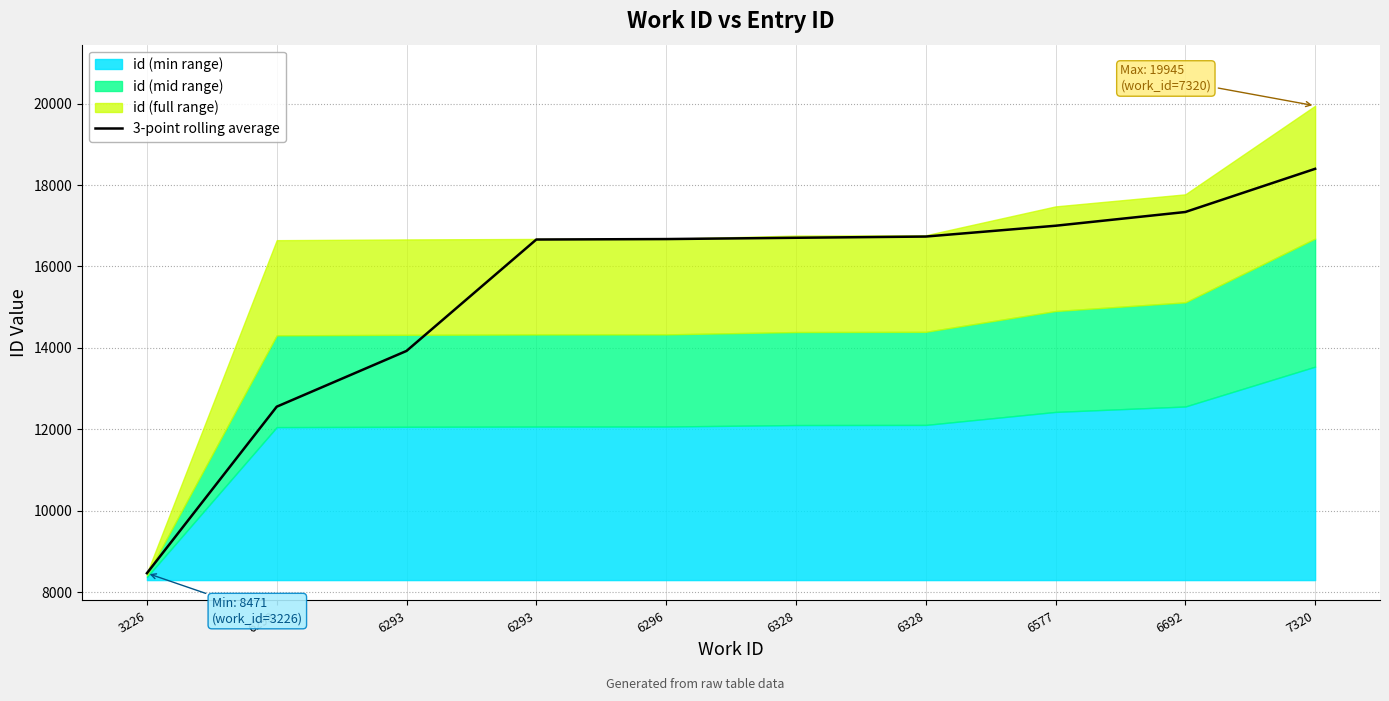

How many lines are shown in the chart?

1